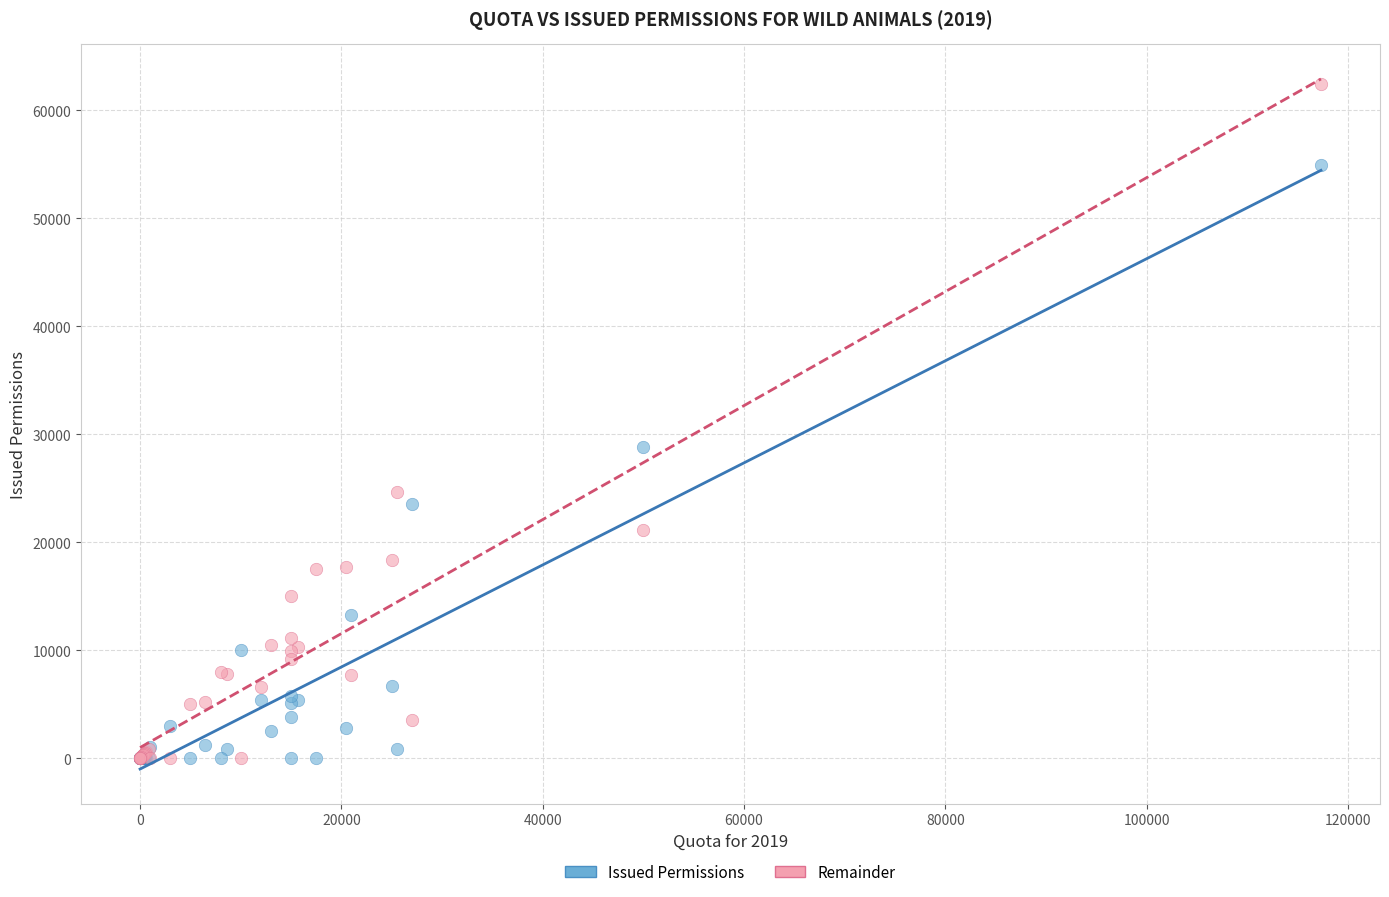

Which series has the largest Y range (max minus min)?

Remainder